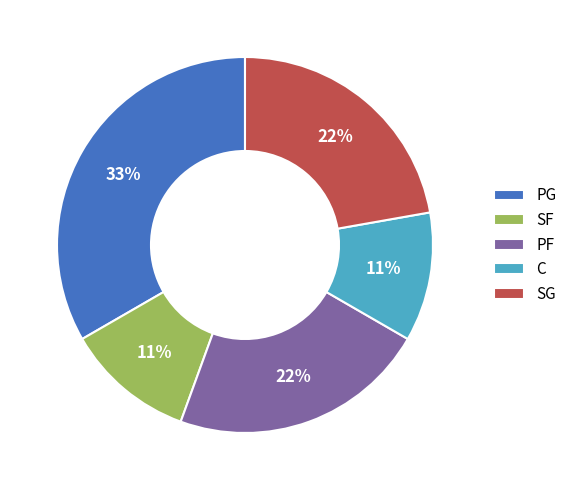

Approximately how many times larger is the value at C compared to PG?

0.3